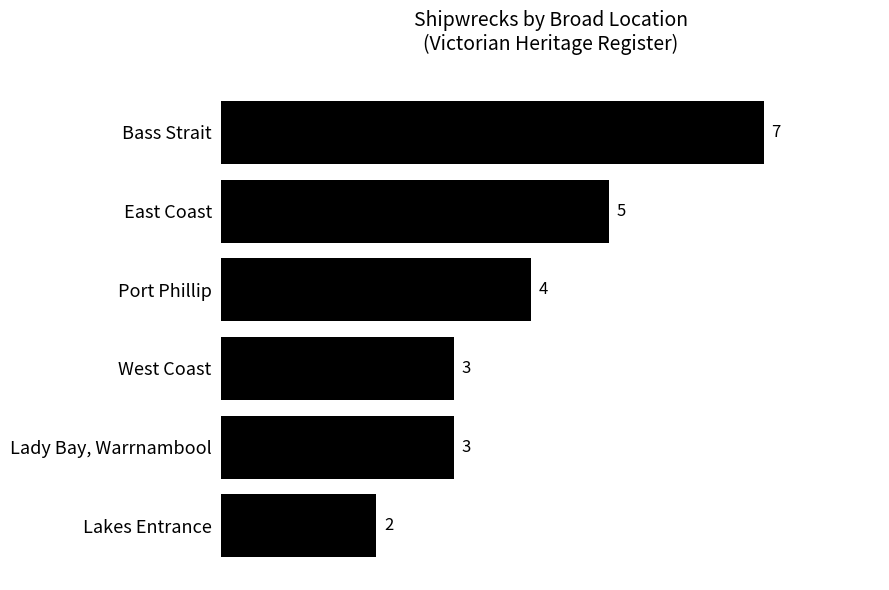

What is the ratio of the value at East Coast to the value at Port Phillip?

1.2